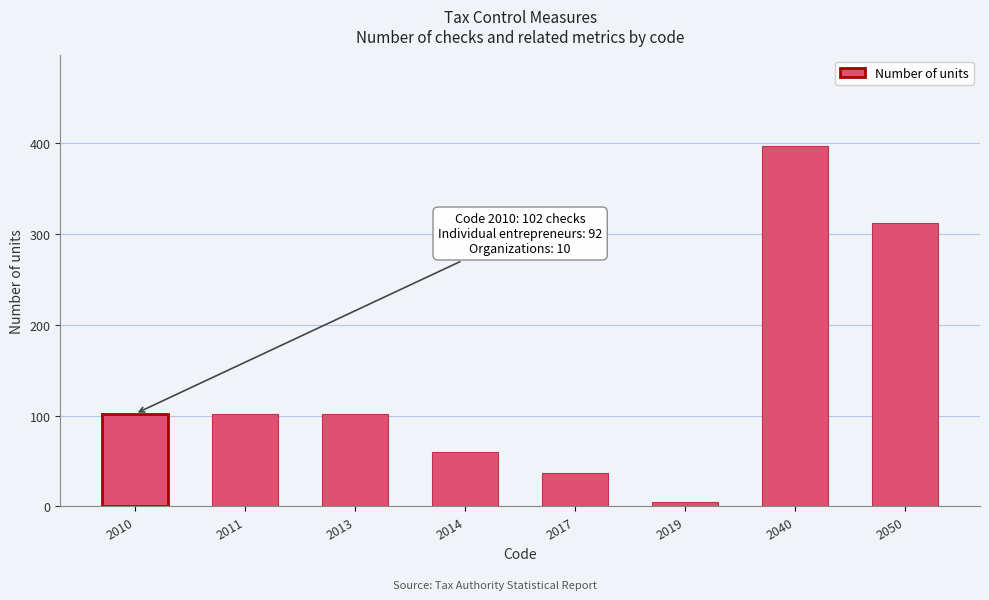

Reading left to right, extract all data points from this chart.

2010=102	2011=102	2013=102	2014=60	2017=37	2019=5	2040=397	2050=312